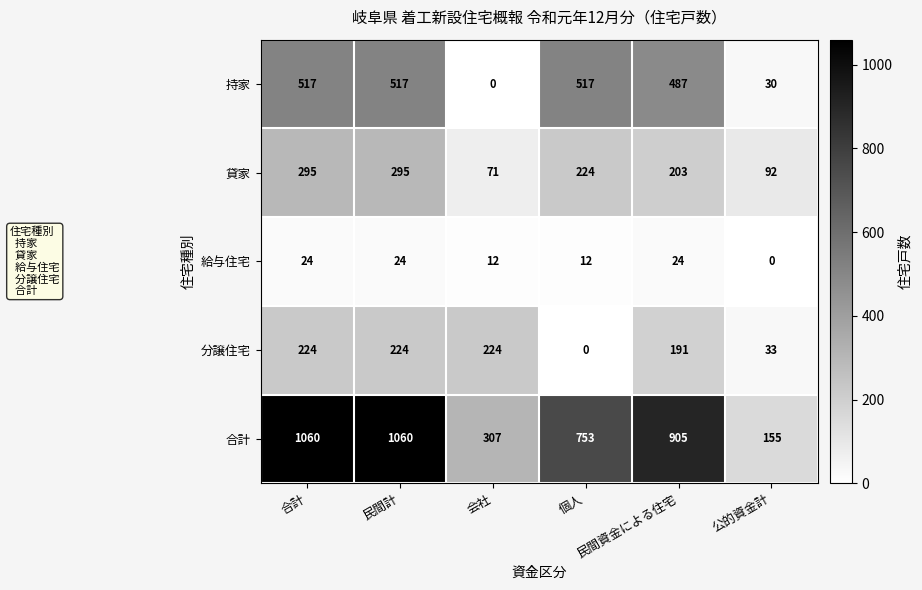

What is the maximum value shown in the chart?

1060